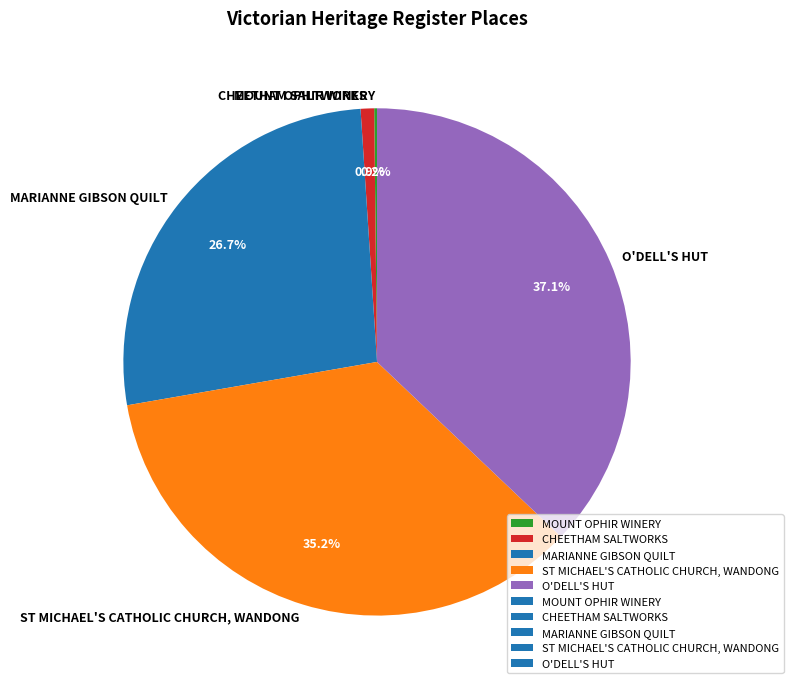

What percentage is the MARIANNE GIBSON QUILT slice, to the nearest percent?

27%